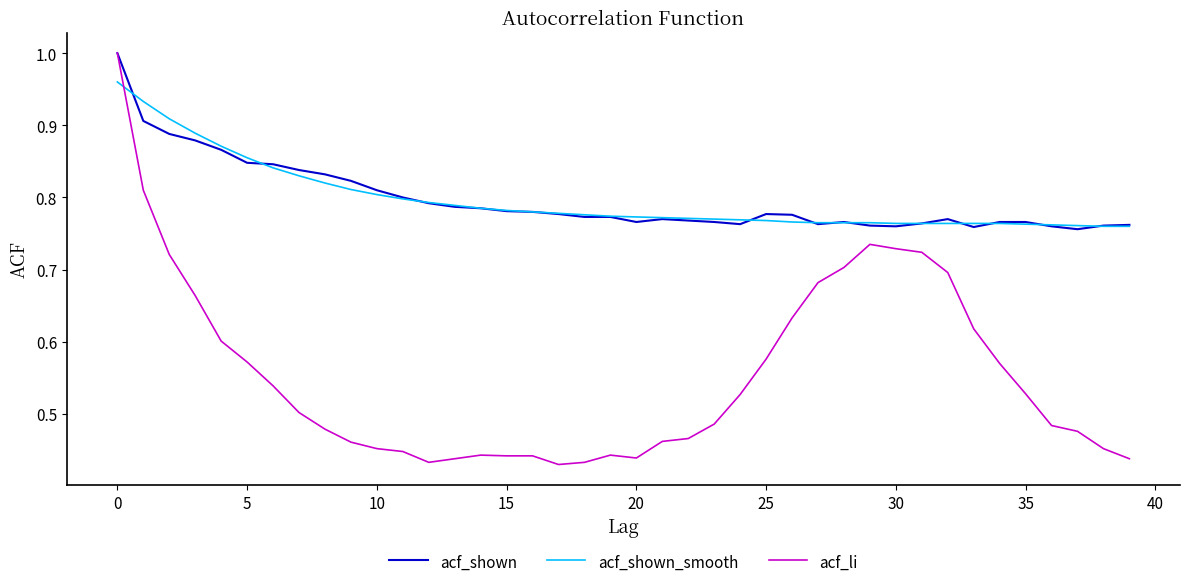

How many lines are shown in the chart?

3